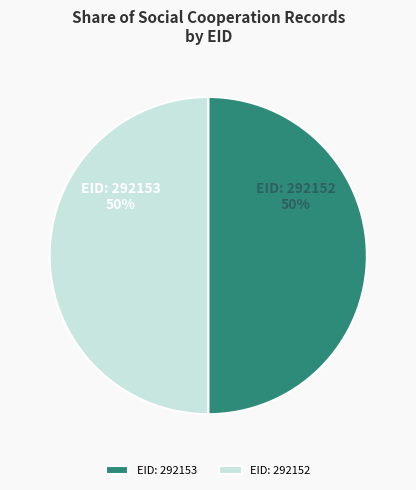

What percentage is the EID: 292153 slice, to the nearest percent?

50%